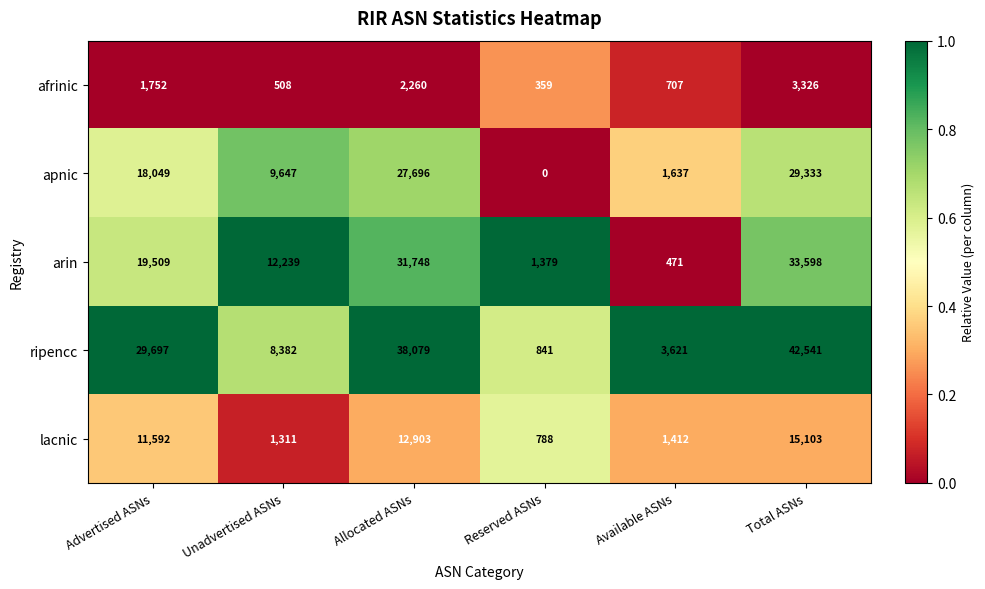

What is the sum of the apnic values at Available ASNs and Total ASNs?

30970